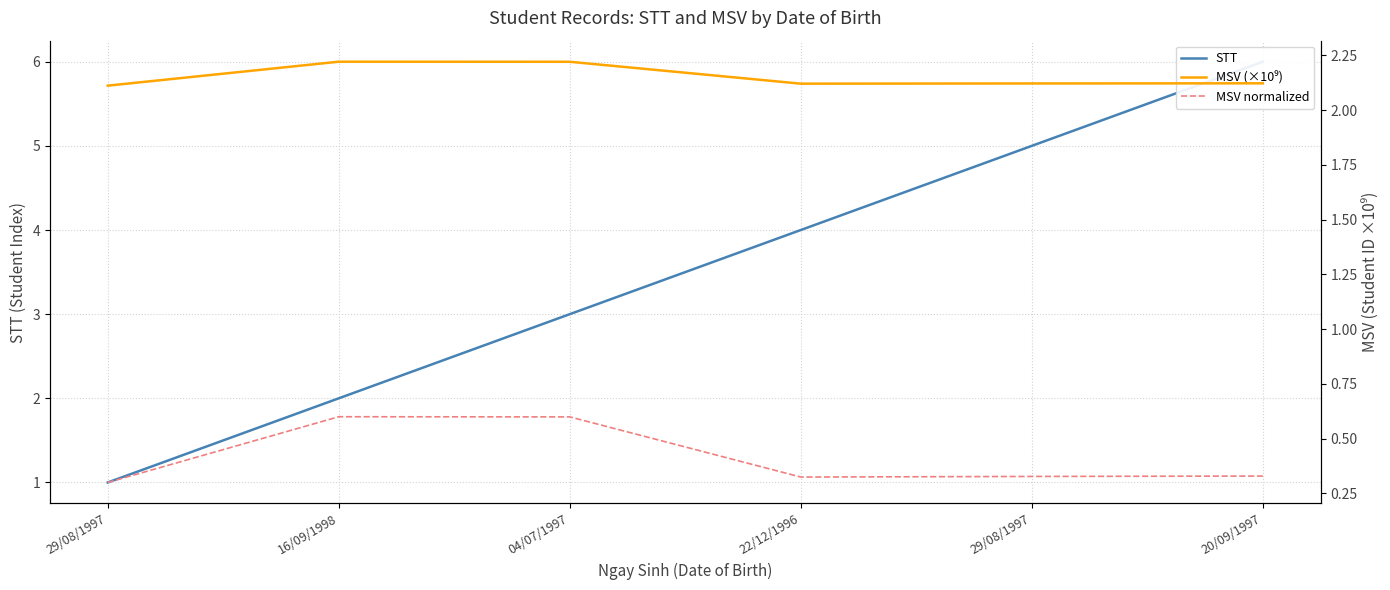

How many lines are shown in the chart?

3